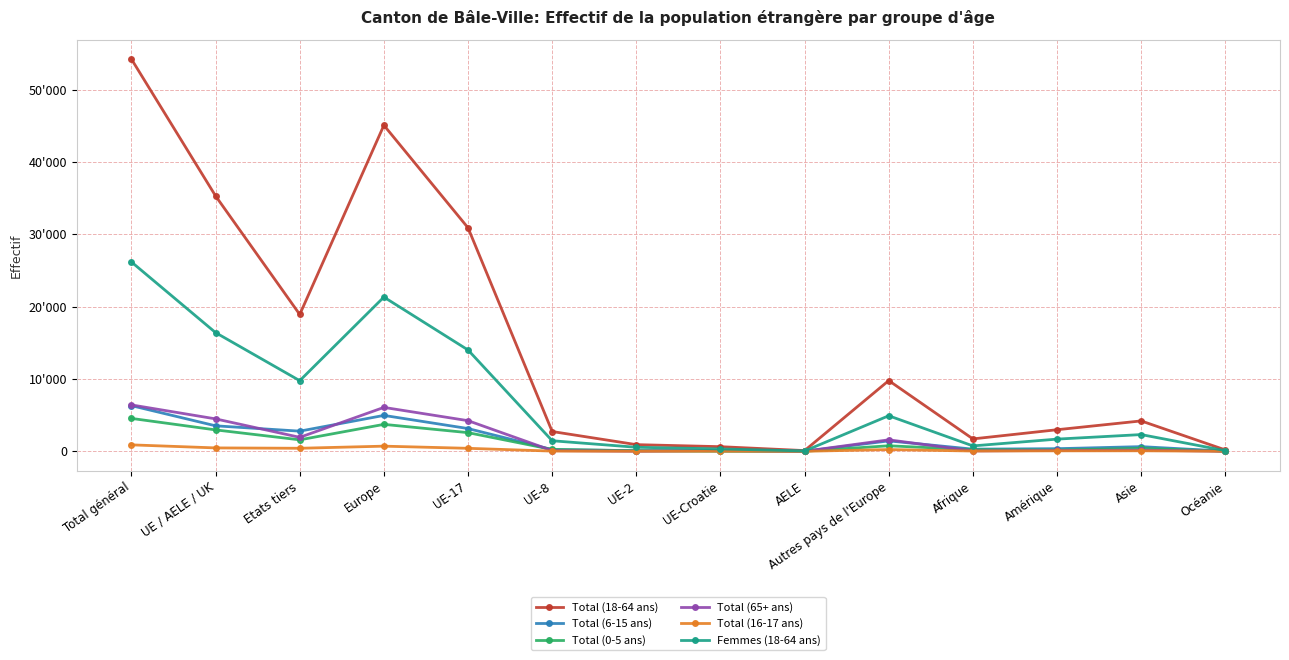

Reading left to right, transcribe all the data shown in this chart.

Total (18-64 ans): 54224	35305	18919	45085	30905	2737	923	640	100	9780	1716	2985	4203	192
Total (6-15 ans): 6313	3525	2788	4965	3147	236	83	53	6	1440	300	363	647	22
Total (0-5 ans): 4549	2962	1587	3727	2581	255	85	32	9	765	224	166	408	16
Total (65+ ans): 6416	4484	1932	6072	4237	100	12	124	11	1588	54	118	163	7
Total (16-17 ans): 892	471	421	713	415	29	11	14	2	242	38	64	71	5
Femmes (18-64 ans): 26177	16410	9767	21327	14012	1461	559	331	47	4917	748	1686	2314	91